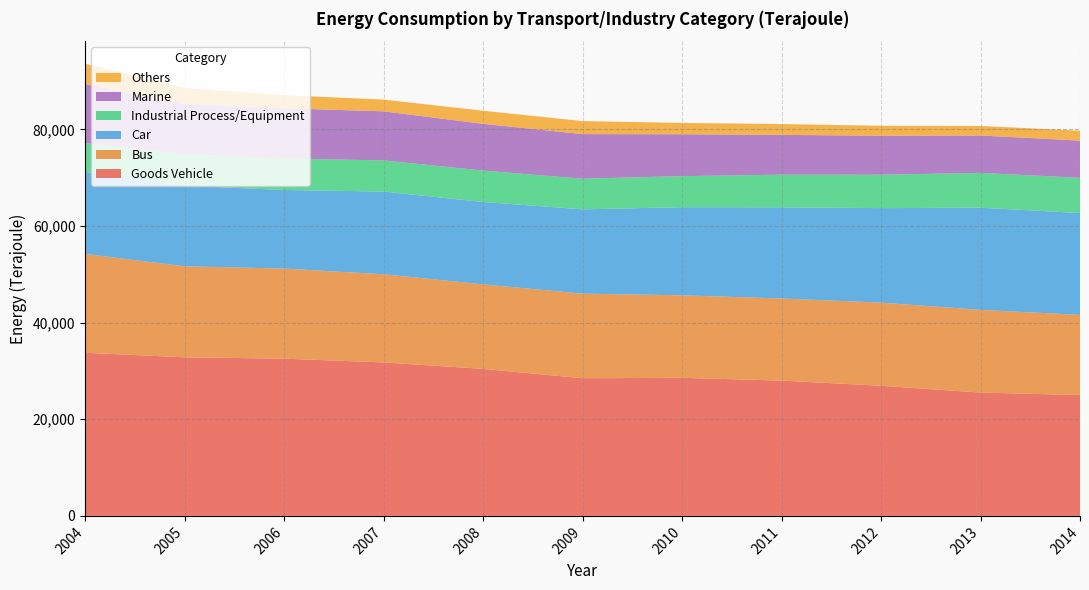

Reading right to left, what are all the values shown in this chart?

Goods Vehicle: 25009	25534	26941	28010	28585	28501	30438	31770	32551	32830	33768
Bus: 16607	17114	17212	16997	17077	17514	17485	18254	18647	18843	20469
Car: 21085	21158	19560	18879	18247	17448	17059	17117	16266	16681	16986
Industrial Process/Equipment: 7280	7205	6908	6752	6423	6341	6503	6448	6508	6509	5958
Marine: 7705	7739	8077	8245	8672	9228	9680	10158	10413	10462	12217
Others: 2056	1969	2064	2234	2346	2695	2713	2434	2705	3274	4193